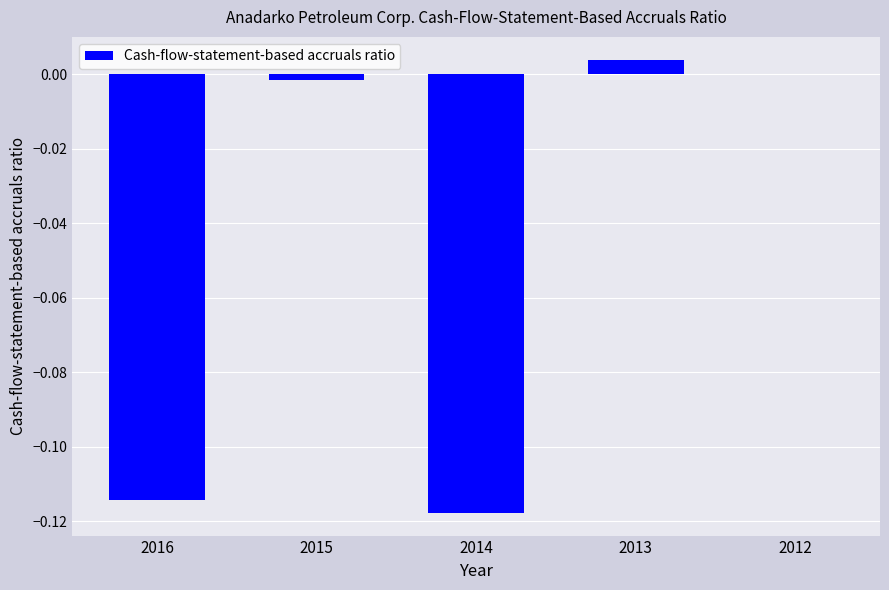

Does the chart contain stacked bars?

No